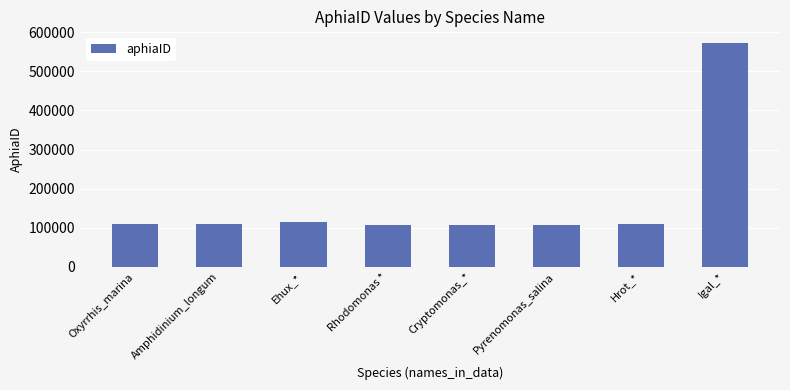

Read the value at Oxyrrhis_marina.

109902